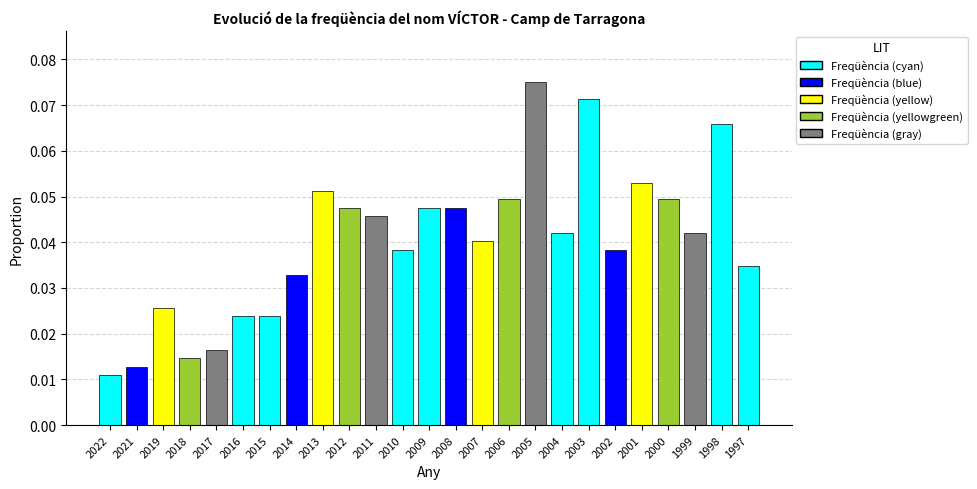

The chart shows a value of 0.1 at 2002. True or false?

False